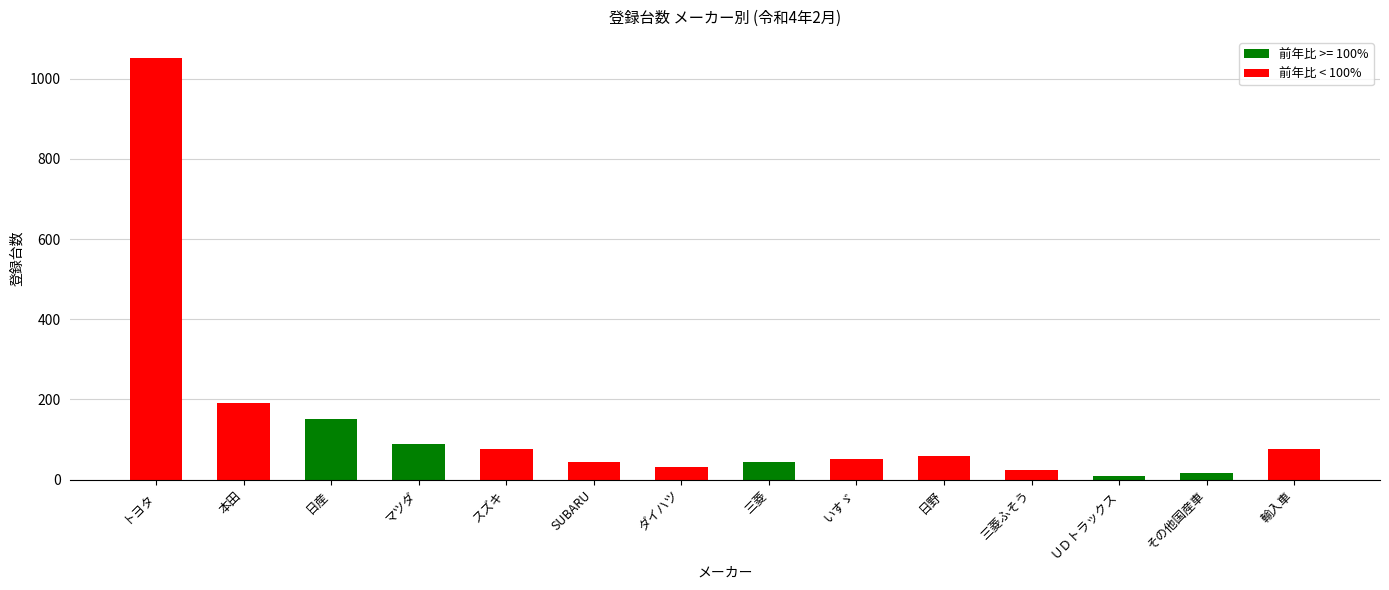

Which label corresponds to the largest value in the chart?

トヨタ